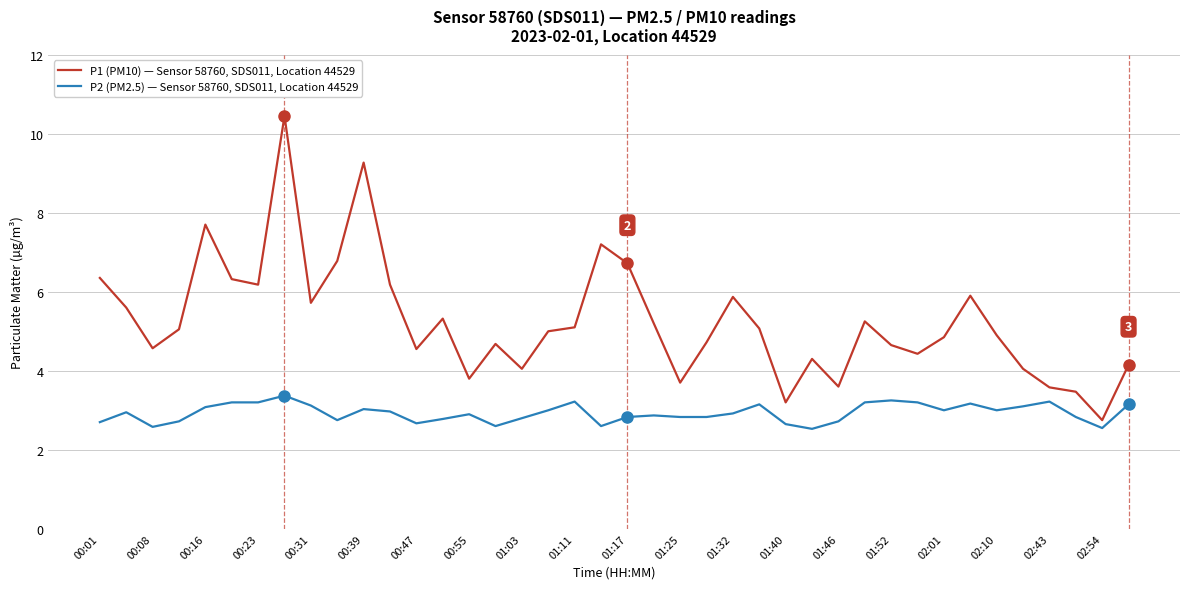

True or false: P2 (PM2.5) — Sensor 58760, SDS011, Location 44529 and P1 (PM10) — Sensor 58760, SDS011, Location 44529 cross at least once.

False